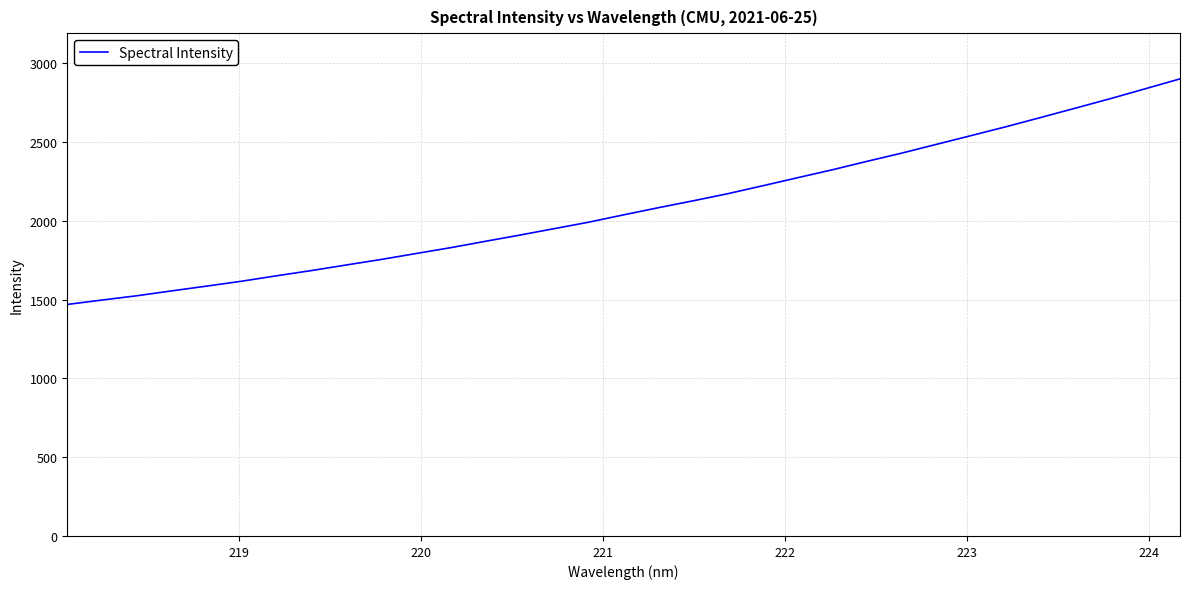

What is the greatest value displayed?

2900.0